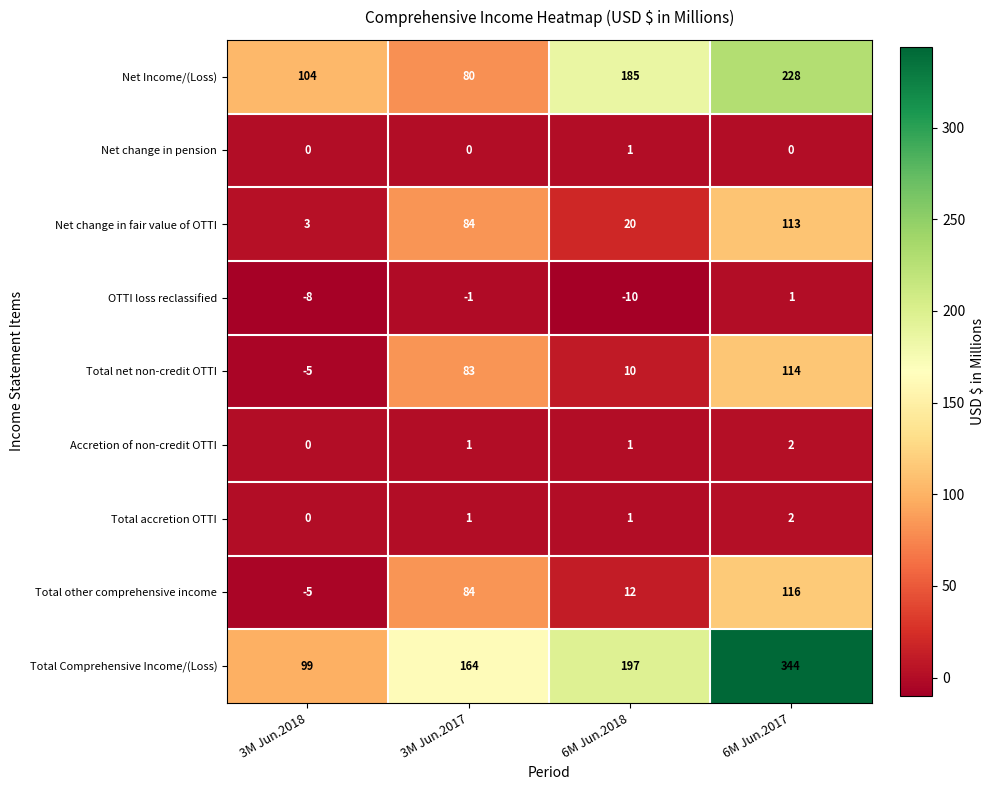

What is the difference between the highest and lowest values at 6M Jun.2018?

207